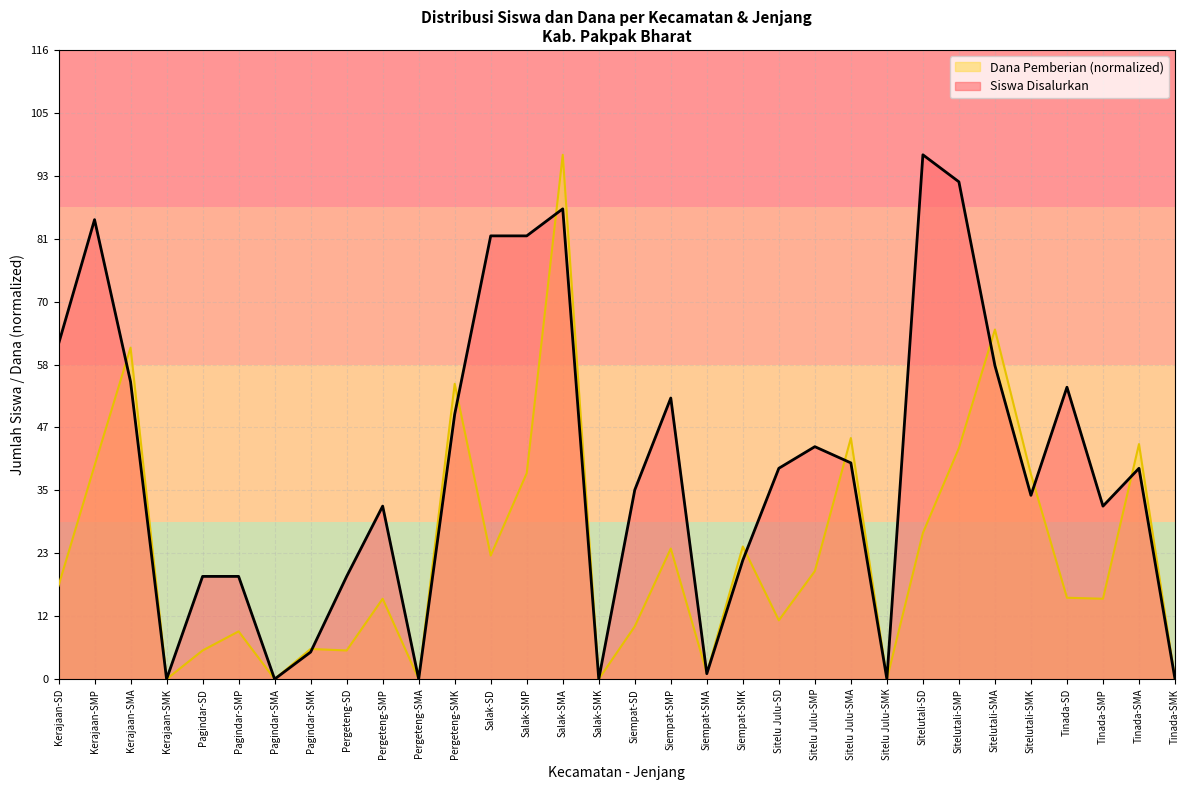

List the series in order of their overall mean, highest first.

Siswa Disalurkan, Dana Pemberian (normalized)